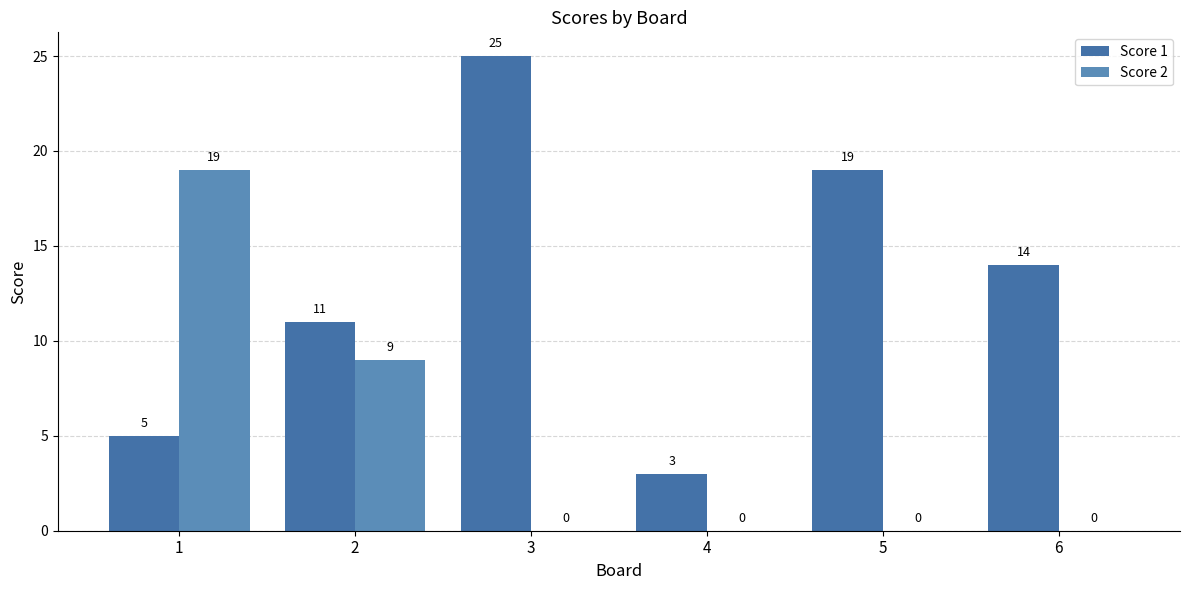

What are all the series names shown in the legend?

Score 1, Score 2